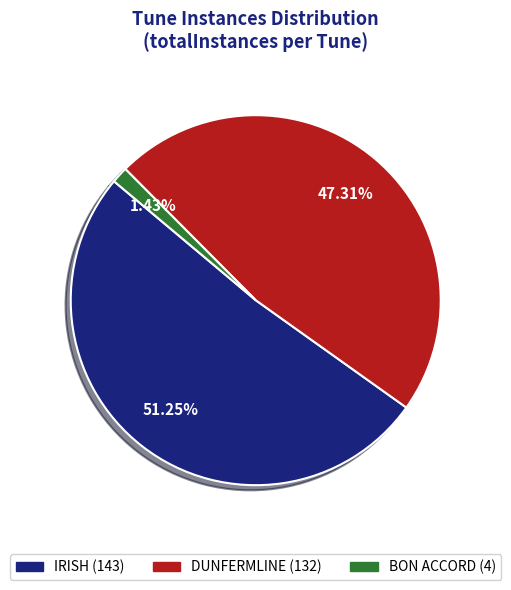

True or false: DUNFERMLINE accounts for 47% of the total.

True